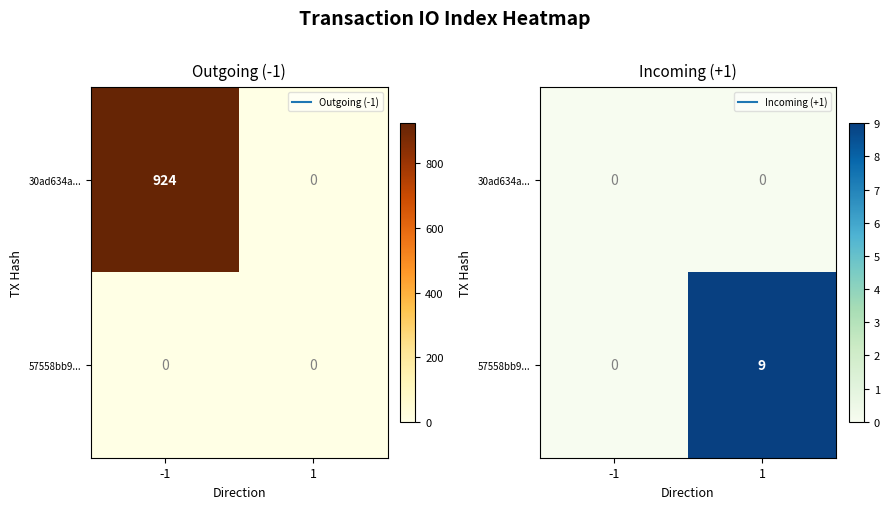

How many series are shown in this chart?

2